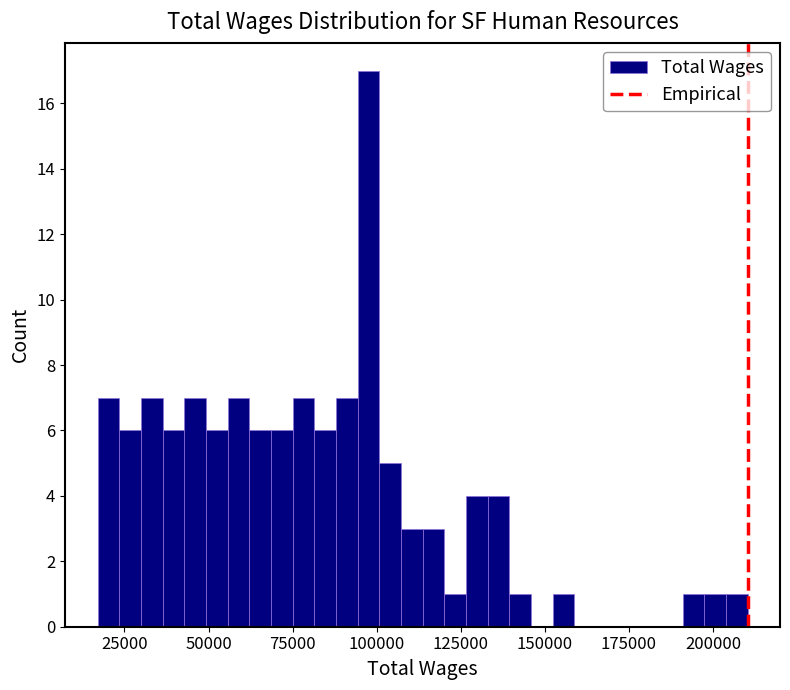

Read against the x-axis, roughly where is the centre of the tallest bar?

100000